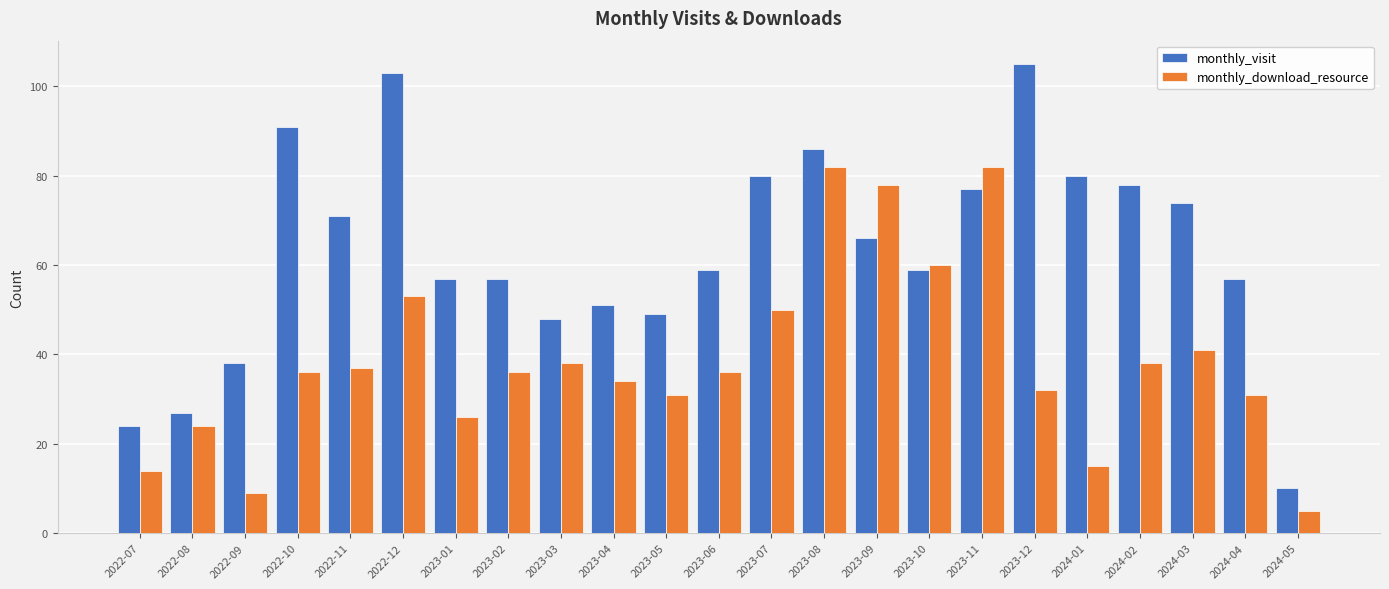

Which series has the largest total across all categories?

monthly_visit